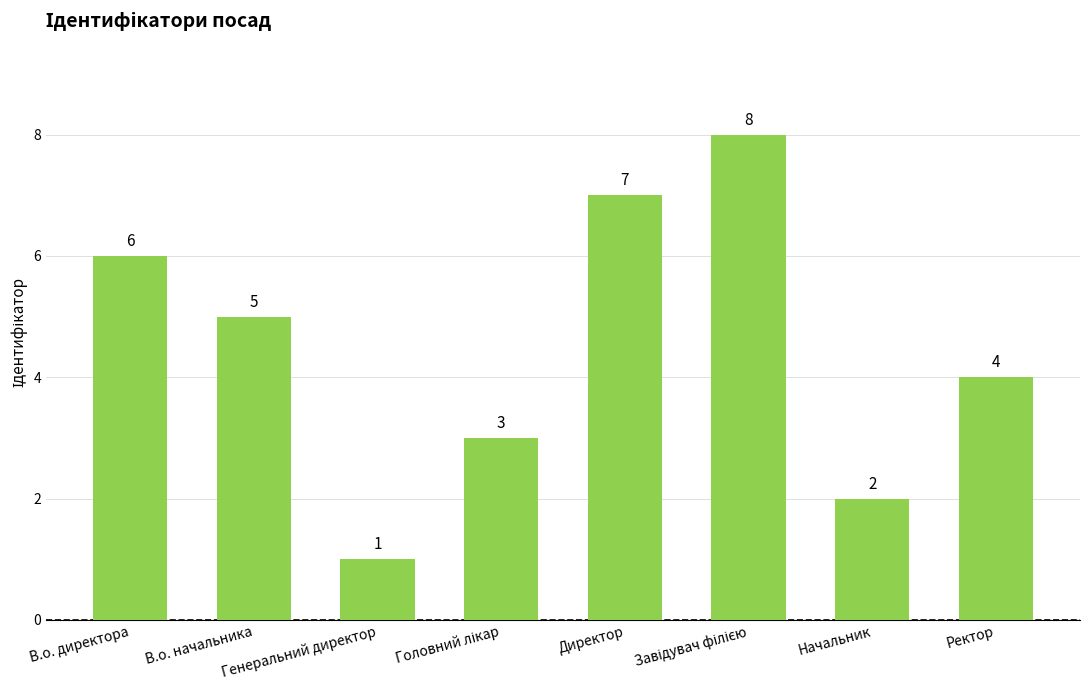

What is the label of the 7th bar from the right?

В.о. начальника